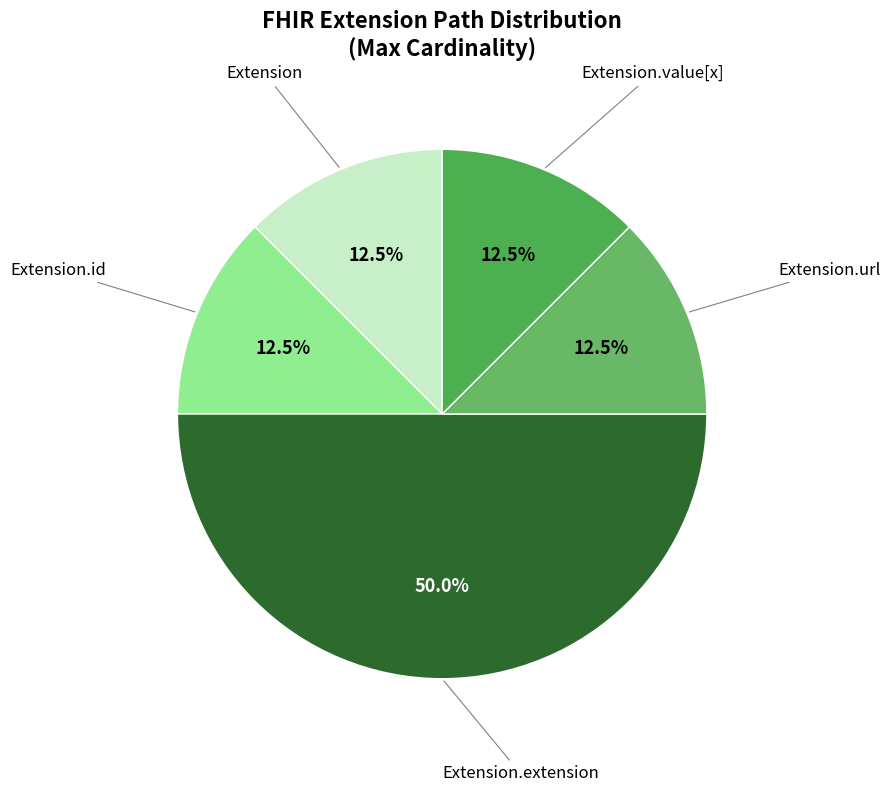

How many slices are in this pie chart?

5